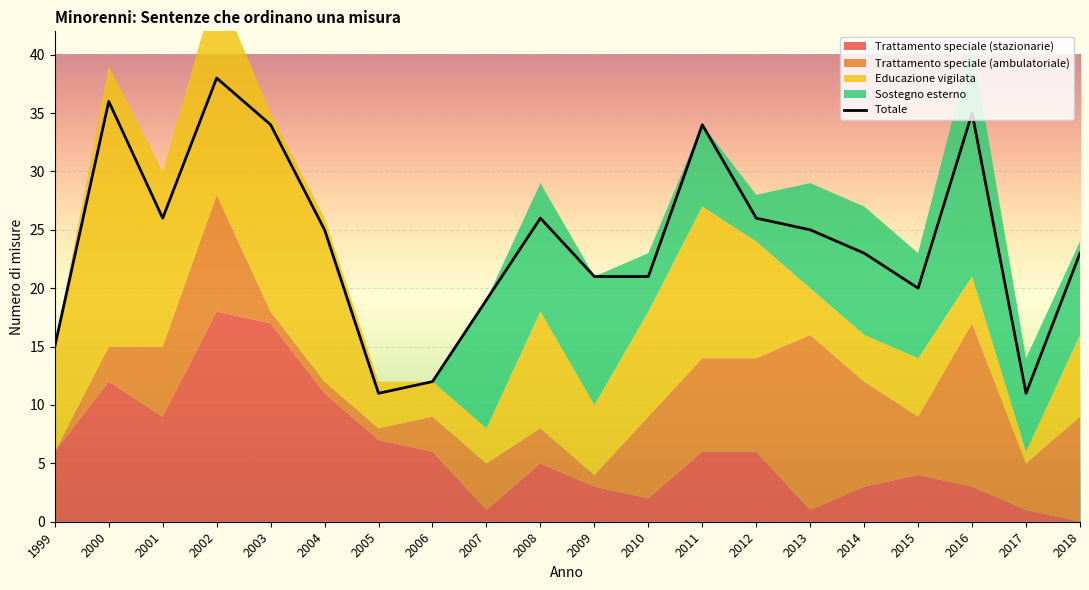

What is the spread (max minus min) of values at 2003?

17